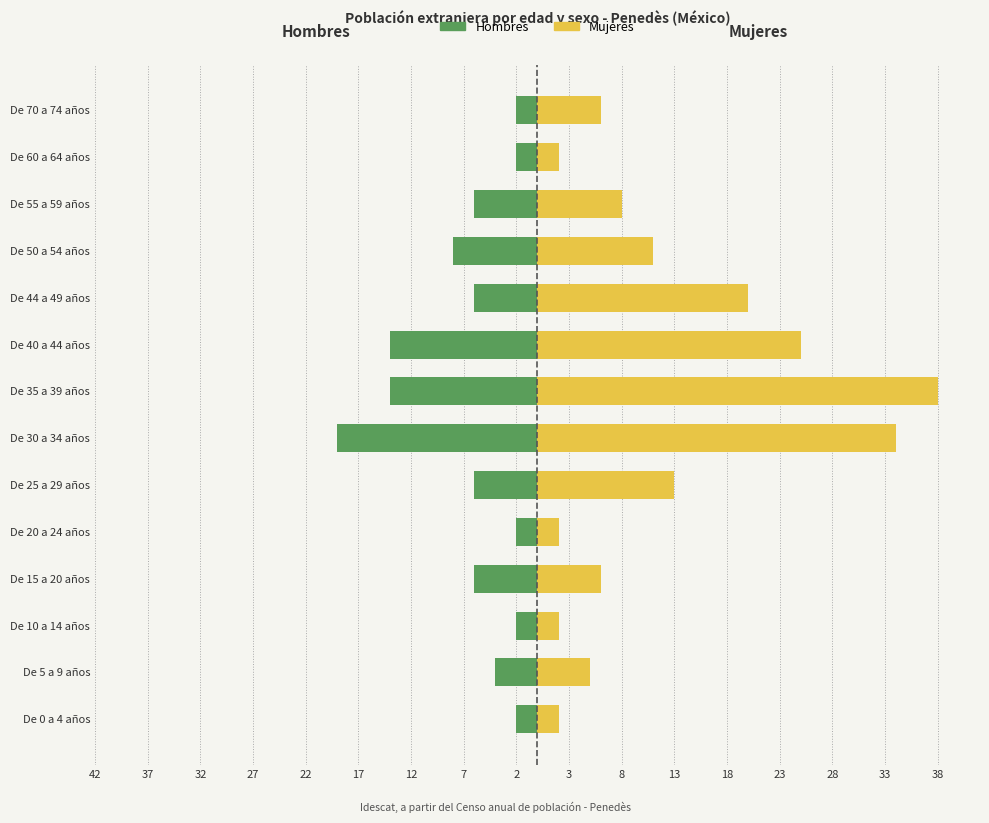

True or false: Hombres has a value of -8 at De 55 a 59 años.

False